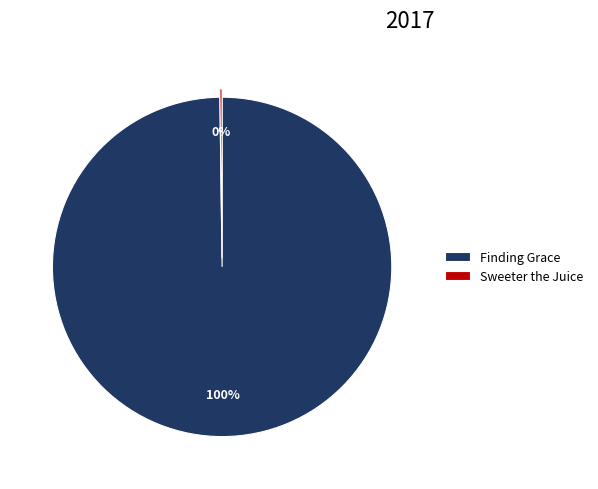

Does any single category account for the majority?

Yes